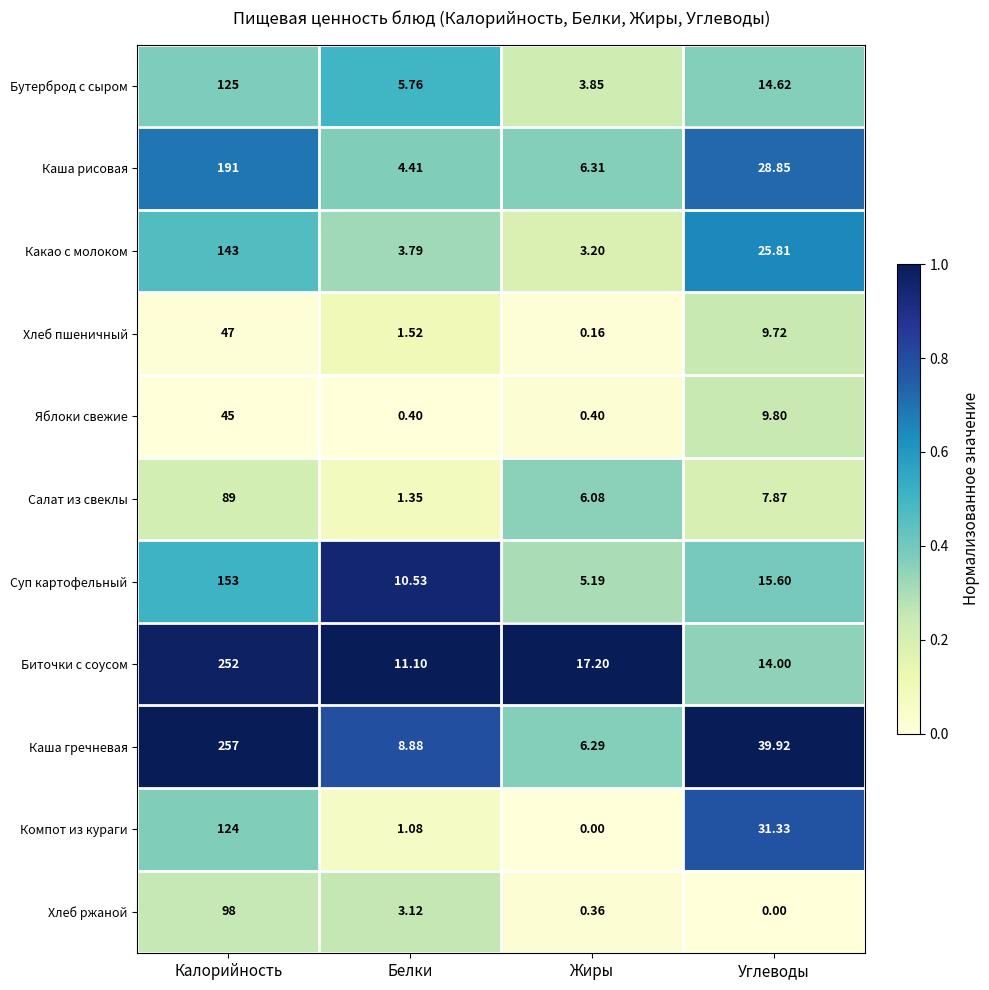

Rank the categories by Каша гречневая value from highest to lowest.

Калорийность, Углеводы, Белки, Жиры